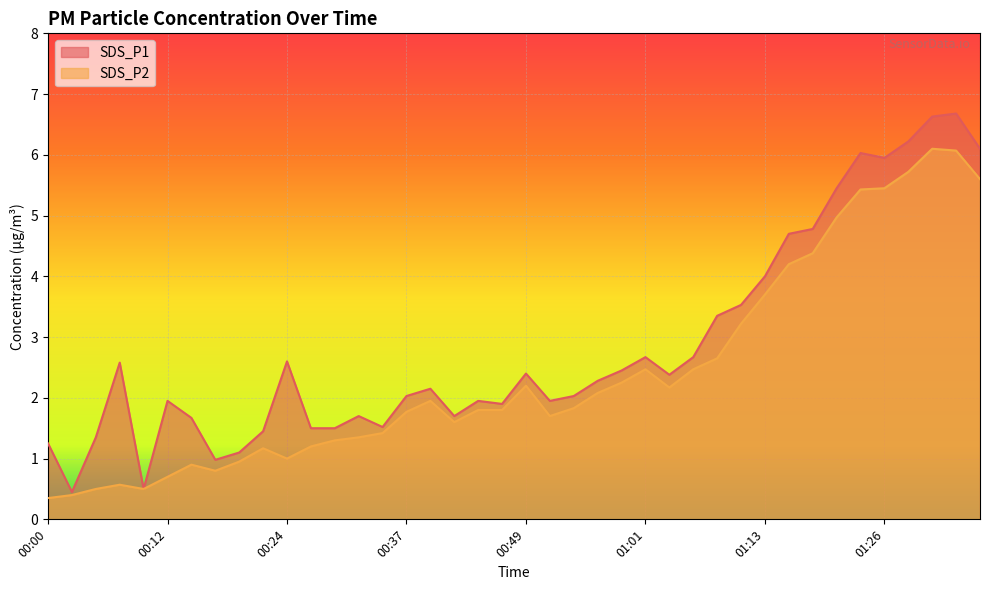

Is the value of SDS_P1 at 01:03 greater than the value of SDS_P2 at 01:23?

No